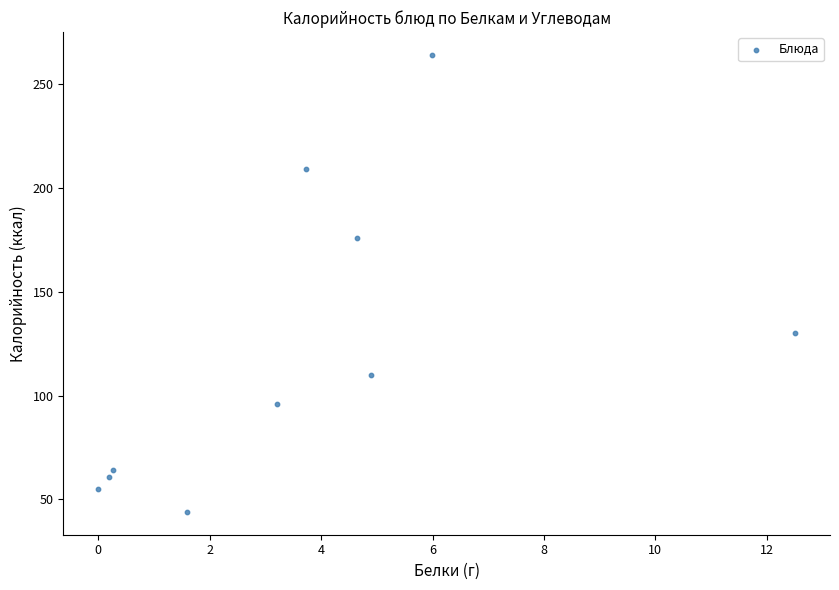

What is the average Y value?

121